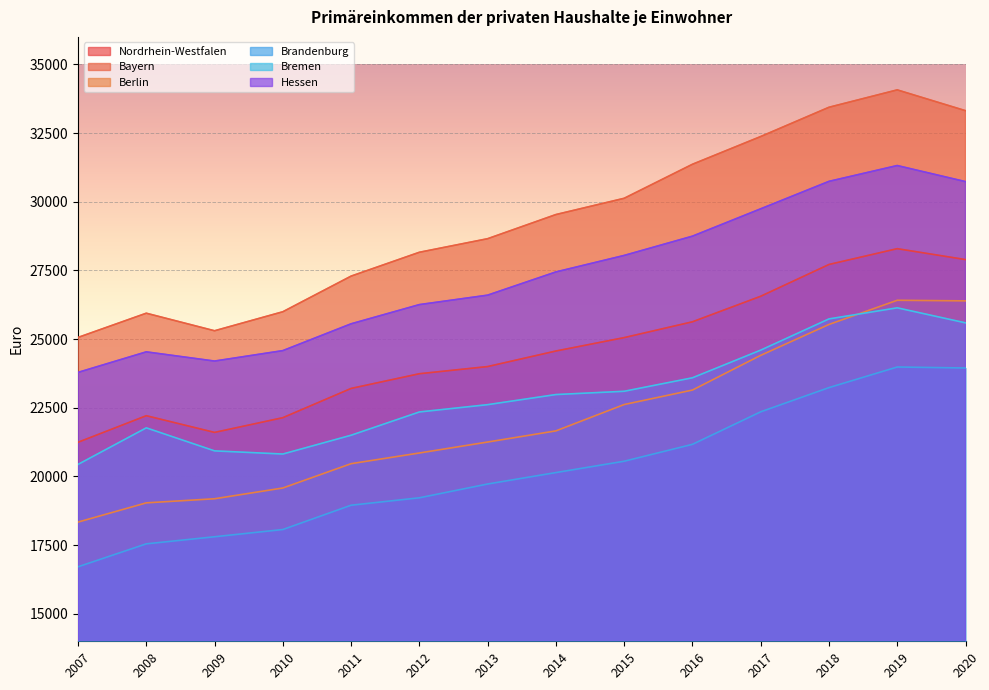

At which category is the sum across all series the highest?

2019